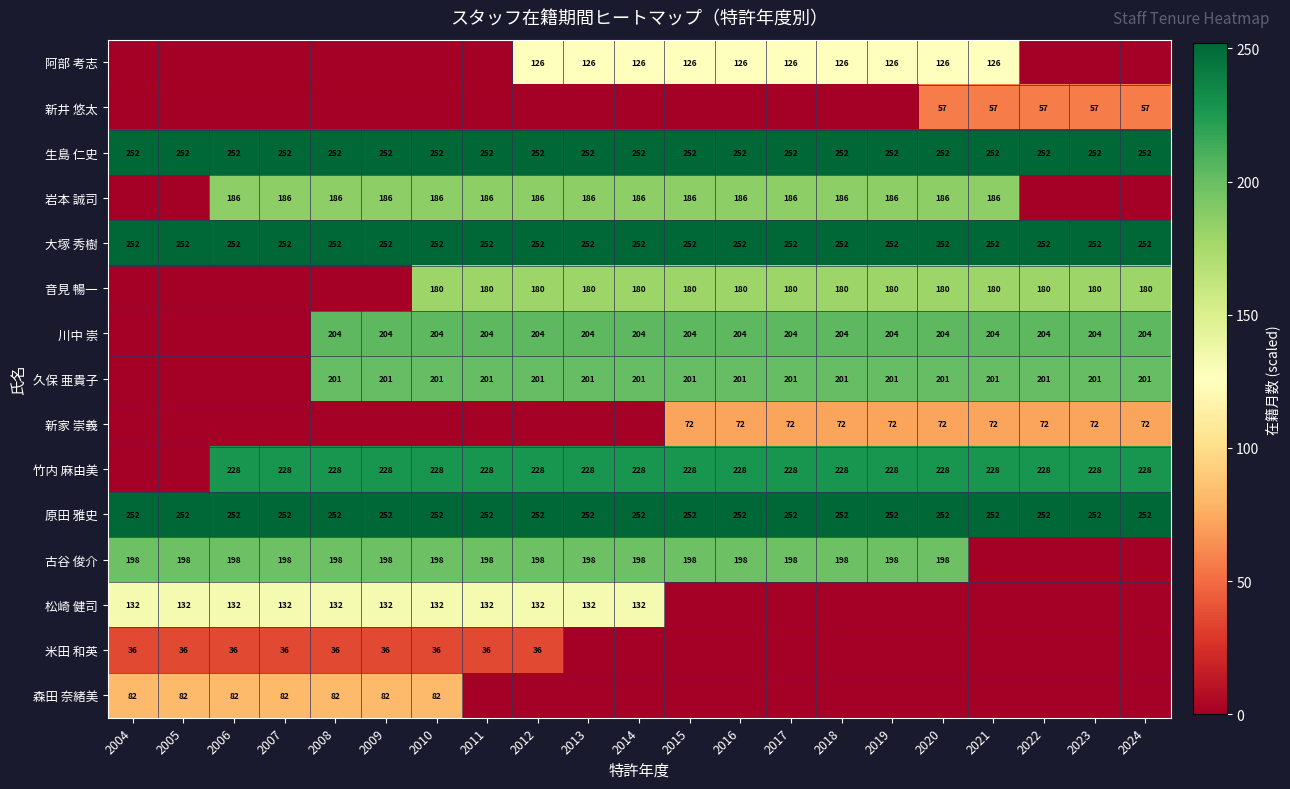

What is the sum of the 岩本 誠司 values at 2016 and 2013?

372